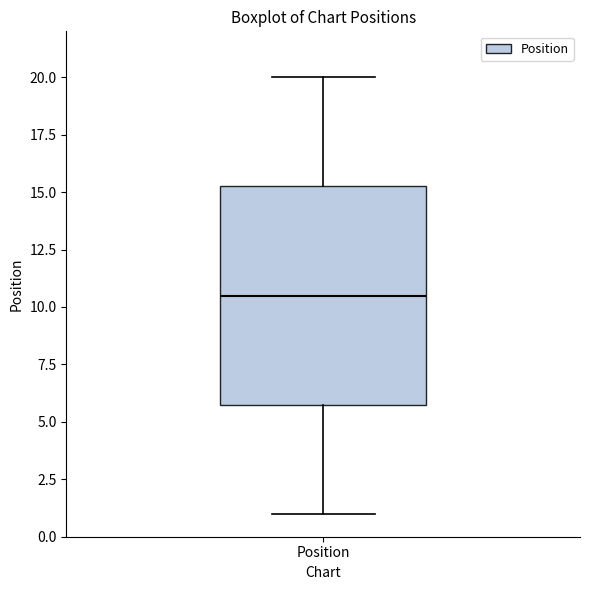

Where does the upper whisker of the box for Position end on the y-axis? The values are not printed on the chart, so give them approximately, as read against the axis.

20.0